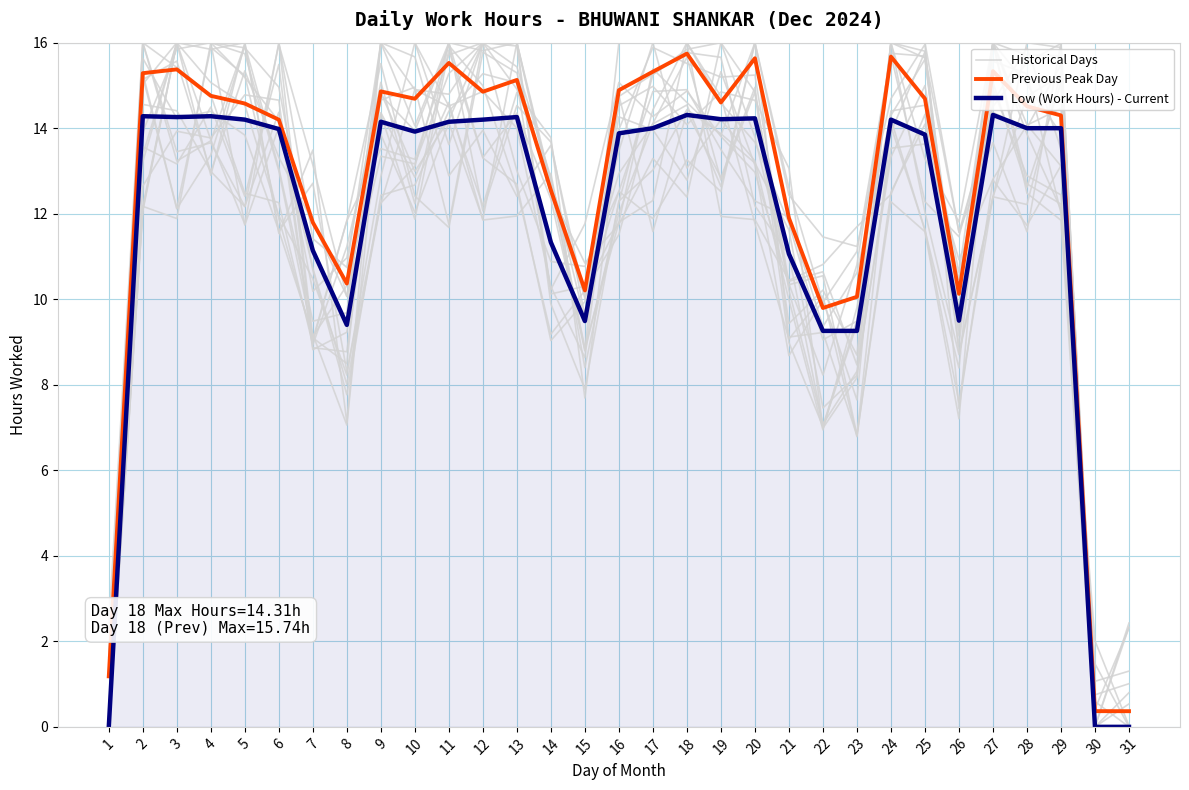

What is the total value across all series at 16?

41.1